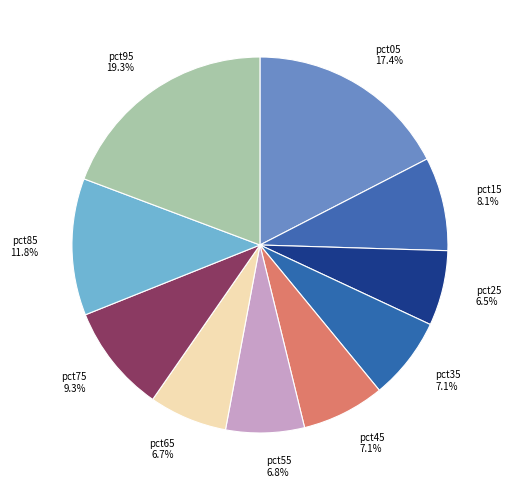

Between pct85 and pct75, which is larger?

pct85